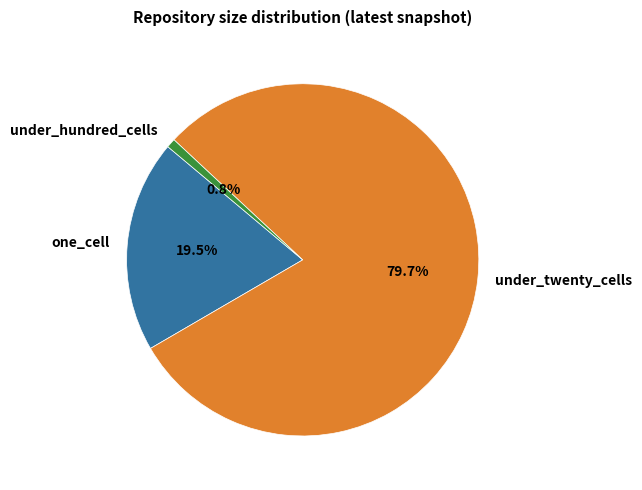

Which slice is the smallest?

under_hundred_cells